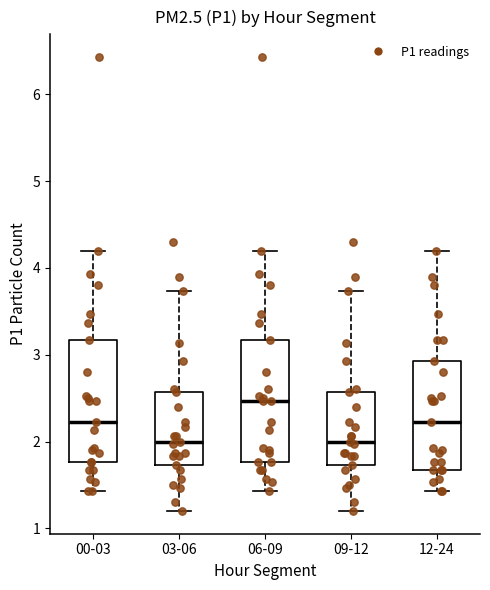

Reading left to right, transcribe this box plot: for each box, give where its median line is, the range the box spans, and where its two whiskers end, as read against the y-axis. The values are not printed on the chart, so give them approximately, as read against the axis.

00-03: median 2.2, box 1.8 to 3.2, whiskers 1.4 to 4.2
03-06: median 2.0, box 1.7 to 2.6, whiskers 1.2 to 3.7
06-09: median 2.5, box 1.8 to 3.2, whiskers 1.4 to 4.2
09-12: median 2.0, box 1.7 to 2.6, whiskers 1.2 to 3.7
12-24: median 2.2, box 1.7 to 2.9, whiskers 1.4 to 4.2